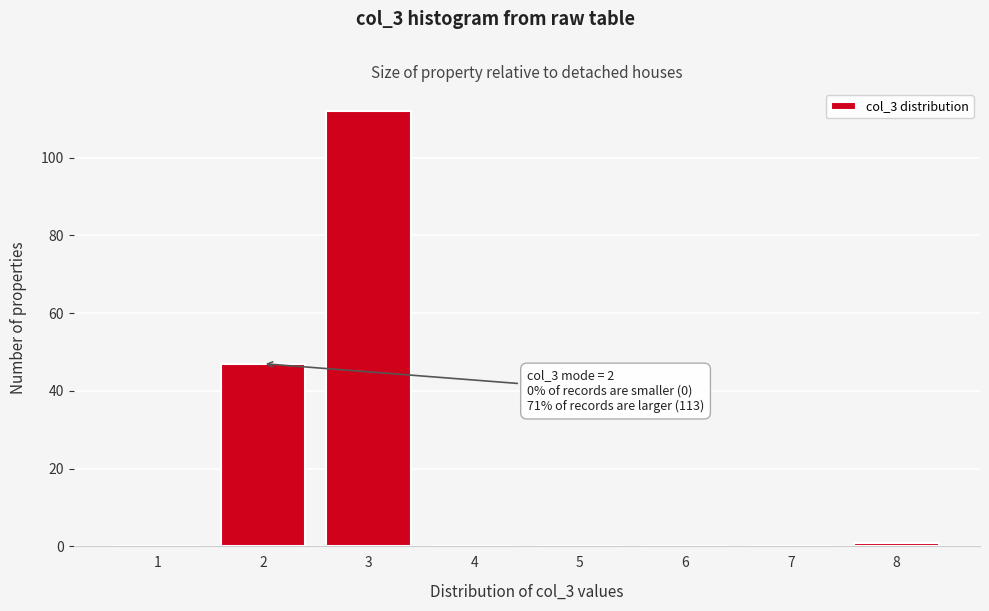

Reading right to left, what are all the values shown in this chart?

8=1	7=0	6=0	5=0	4=0	3=112	2=47	1=0